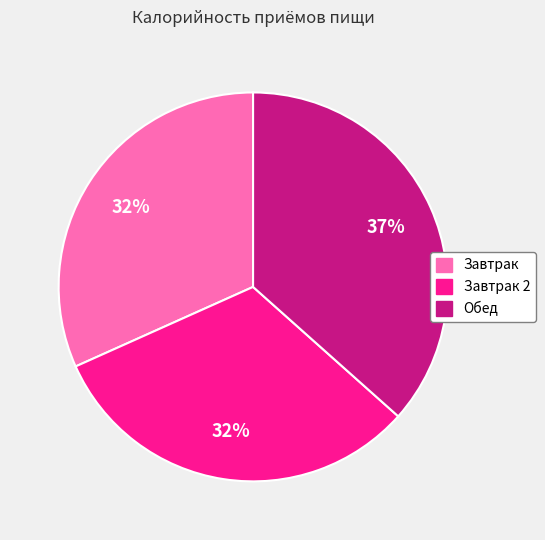

Which category has the biggest portion of the pie?

Обед